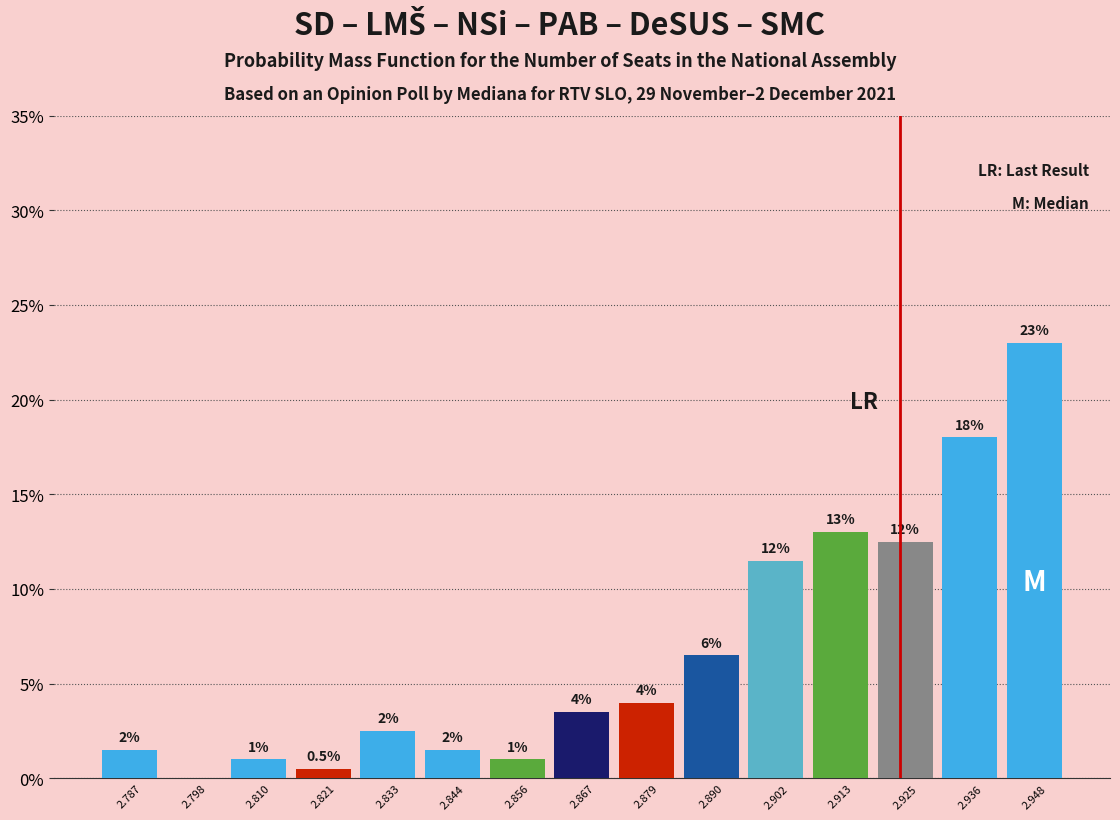

Over which range of the x-axis is the bar tallest?

2.942 to 2.954